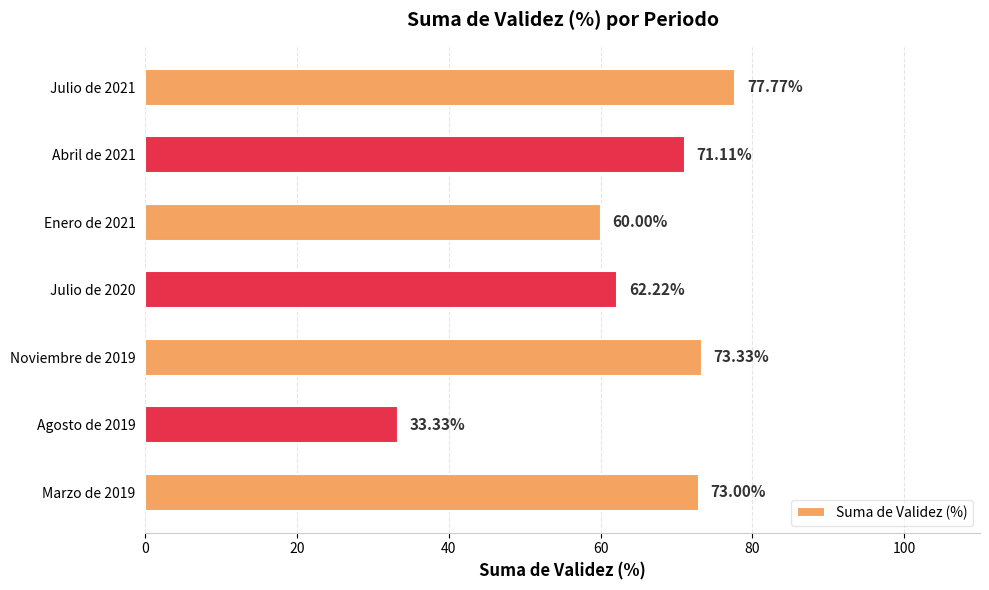

What is the greatest value displayed?

77.8